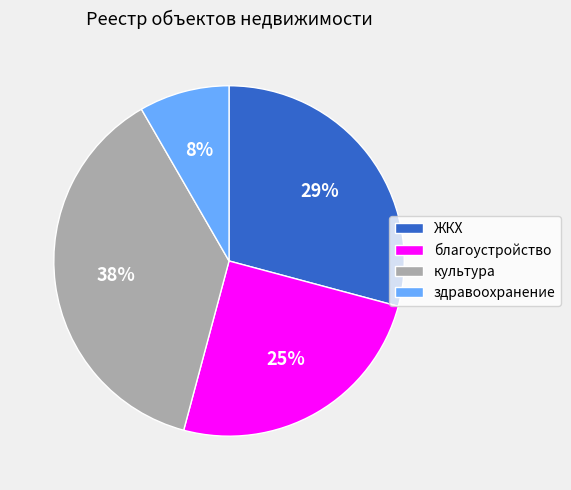

How many slices are in this pie chart?

4